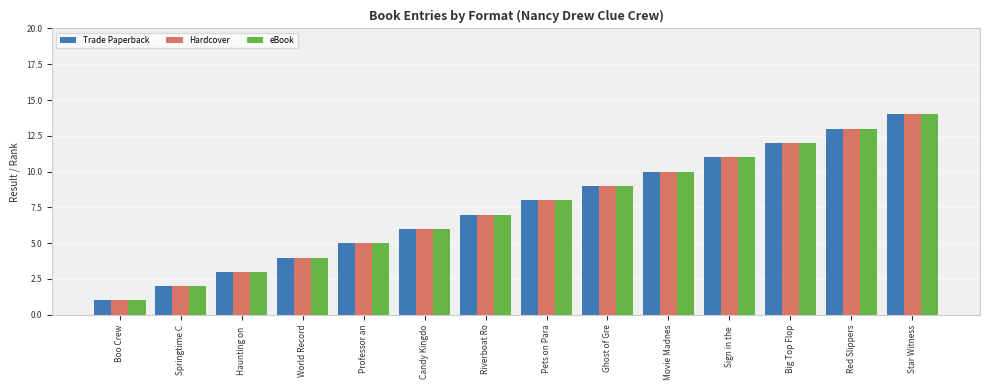

Is the value of Trade Paperback at Big Top Flop greater than the value of eBook at Pets on Para?

Yes